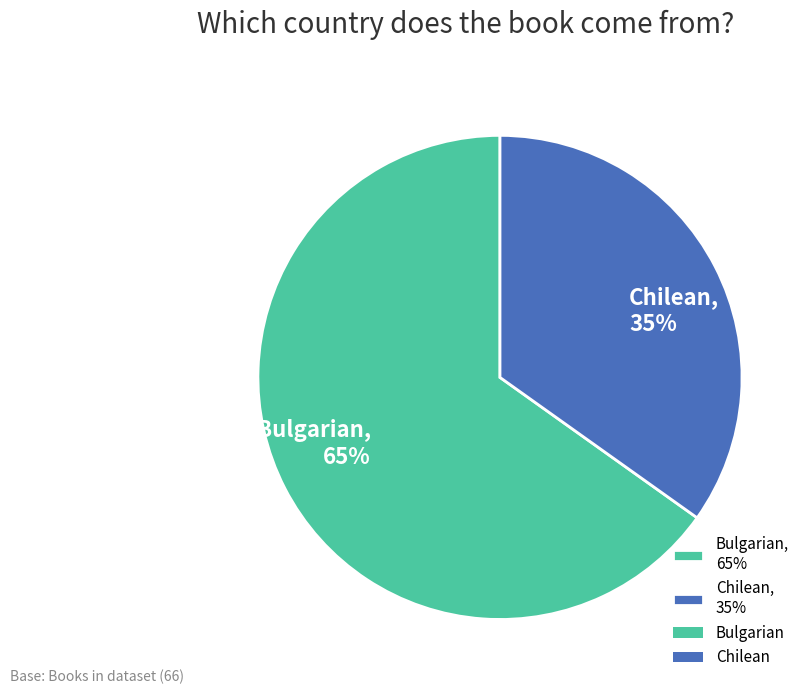

Rank the categories by value from highest to lowest.

Bulgarian, Chilean